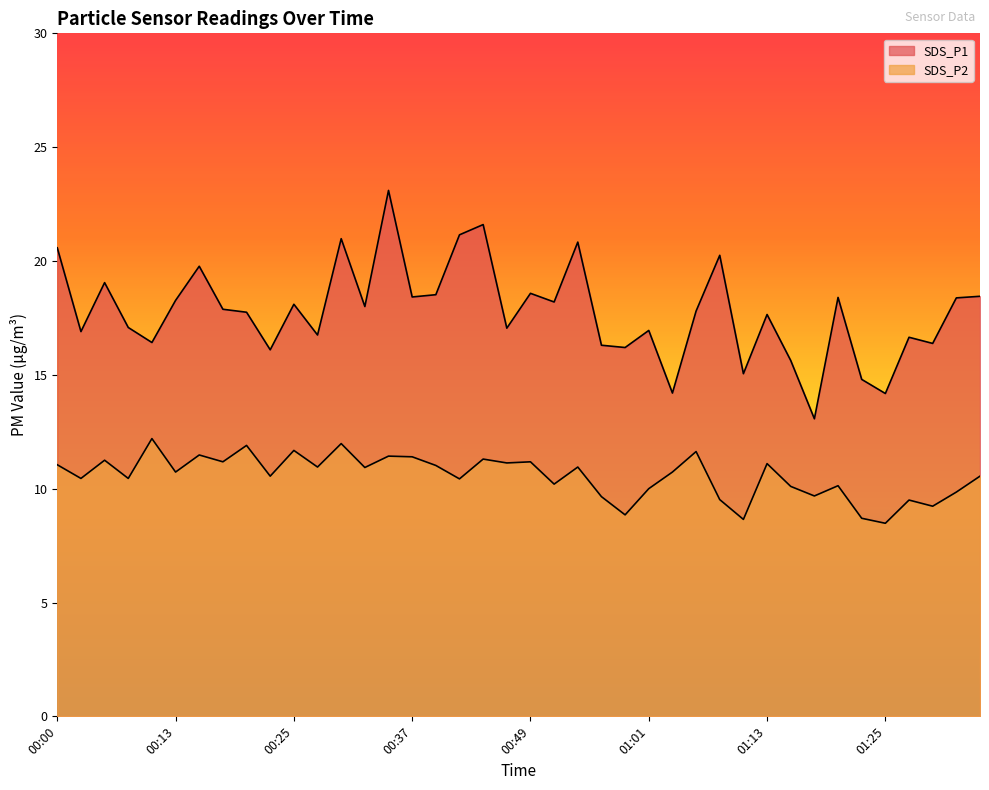

Reading right to left, transcribe all the data shown in this chart.

SDS_P1: 18.4	18.4	16.4	16.6	14.2	14.8	18.4	13.1	15.6	17.6	15.1	20.2	17.8	14.2	16.9	16.2	16.3	20.8	18.2	18.6	17.1	21.6	21.1	18.5	18.4	23.1	18.0	21.0	16.8	18.1	16.1	17.8	17.9	19.8	18.3	16.4	17.1	19.1	16.9	20.6
SDS_P2: 10.6	9.8	9.2	9.5	8.5	8.7	10.1	9.7	10.1	11.1	8.7	9.5	11.6	10.7	10.0	8.8	9.7	10.9	10.2	11.2	11.1	11.3	10.4	11.0	11.4	11.4	10.9	12.0	10.9	11.7	10.6	11.9	11.2	11.5	10.7	12.2	10.4	11.2	10.4	11.1